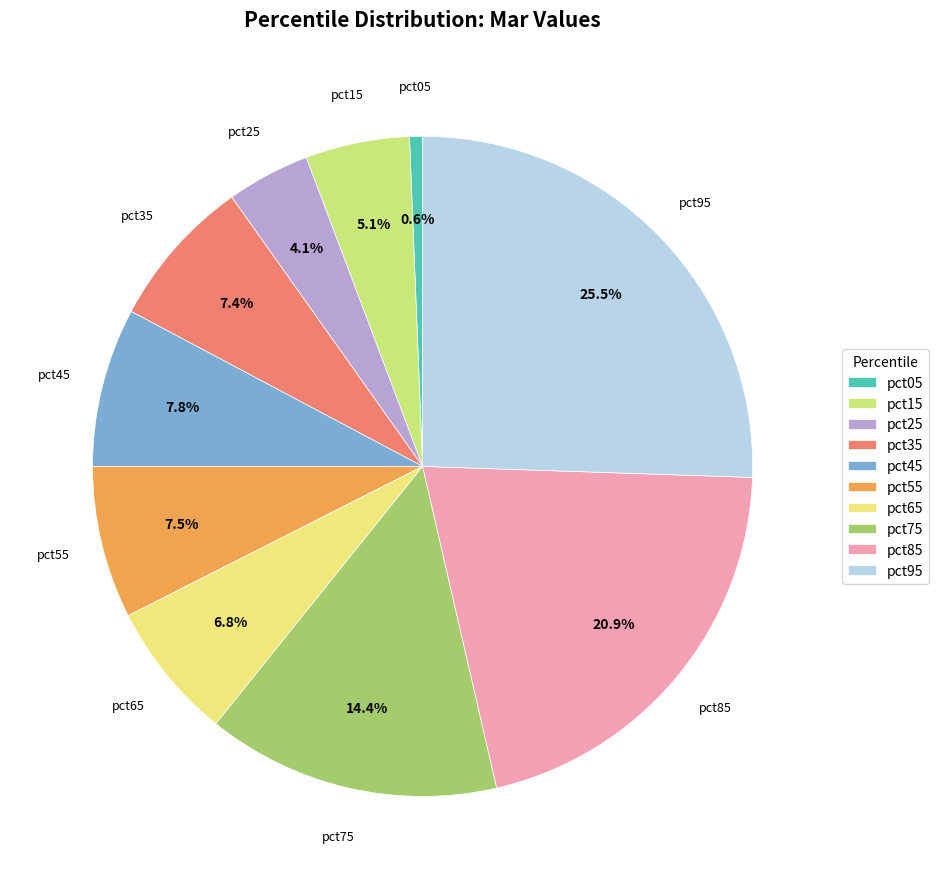

How many segments does this pie chart have?

10